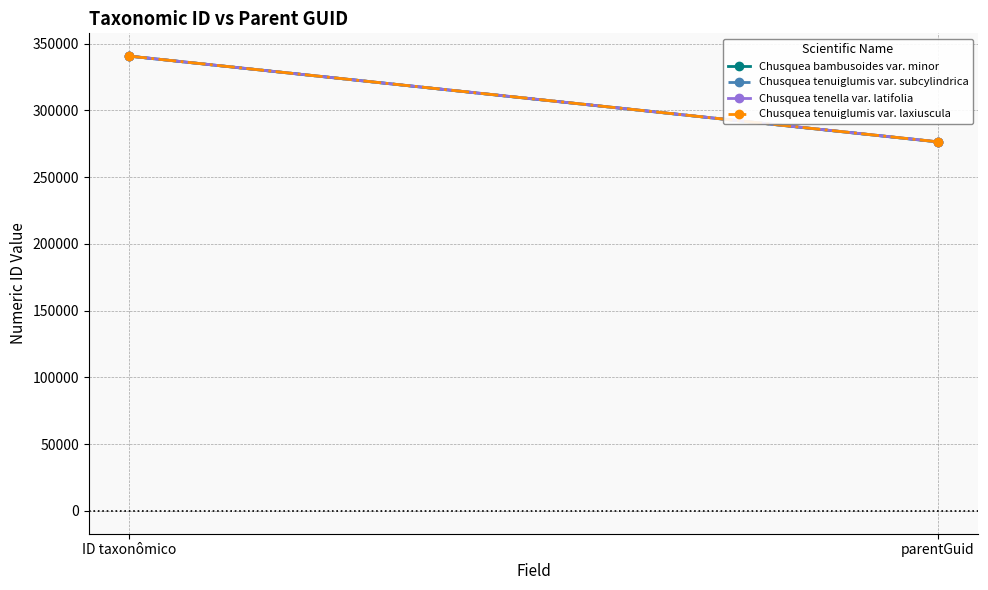

How many distinct data groups are displayed?

4